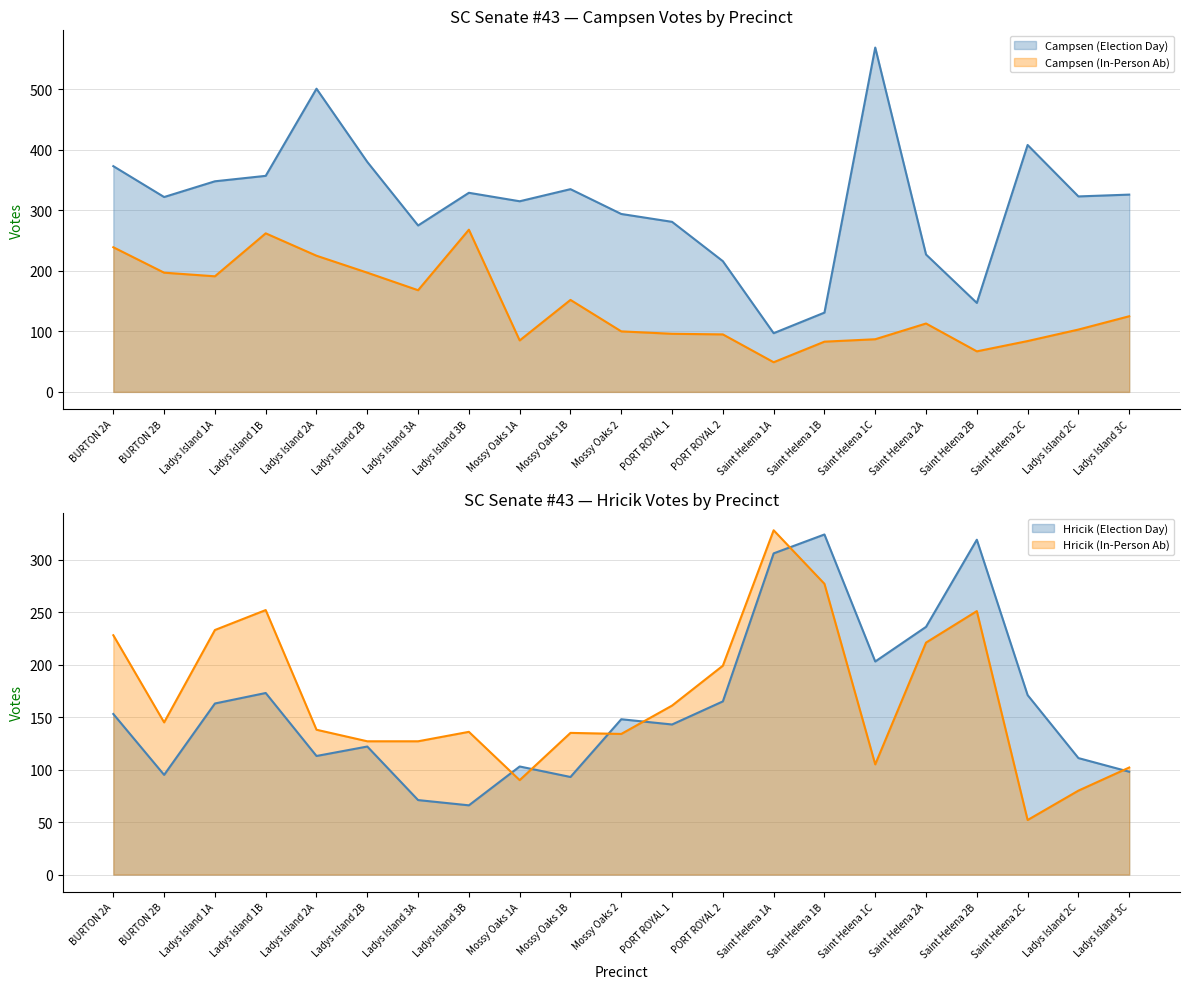

Does the chart display data point markers on the line(s)?

No